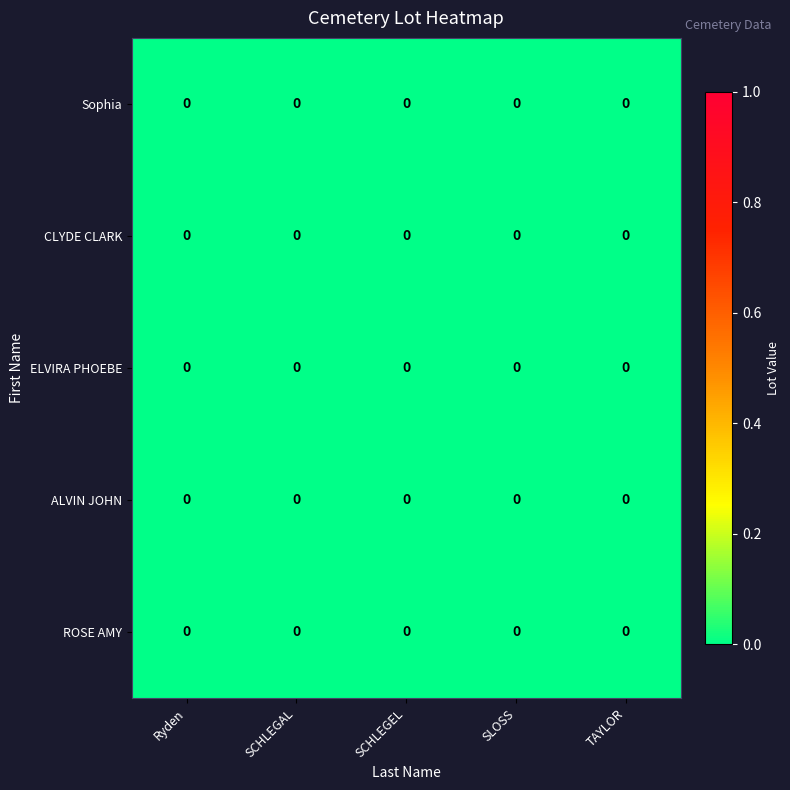

List the labels in order of row_0 value, smallest first.

SCHLEGAL, Ryden, SLOSS, TAYLOR, SCHLEGEL